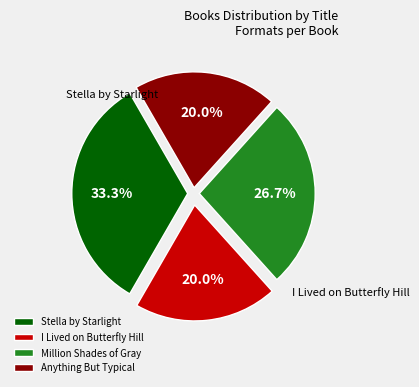

Do Anything But Typical and I Lived on Butterfly Hill together represent more than half of the pie?

No